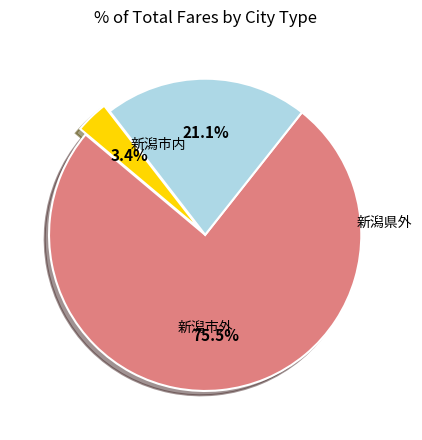

To the nearest percent, what is the average slice percentage?

33%